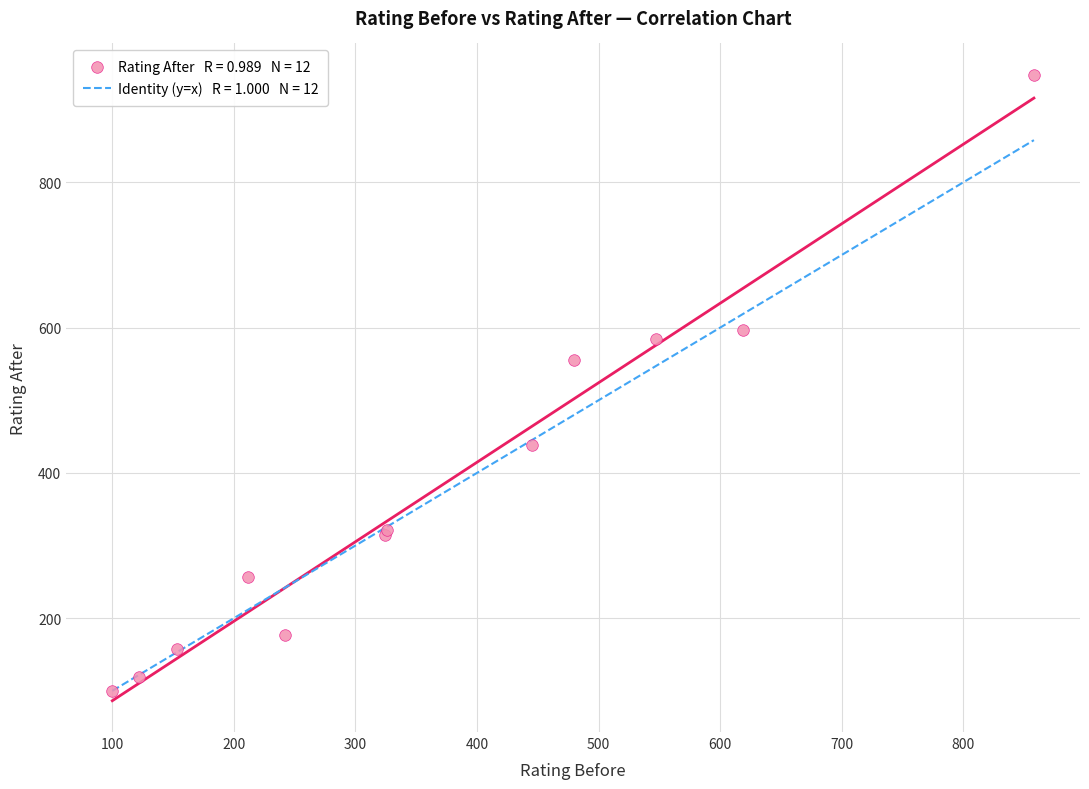

What Y value in the scatter plot is closest to 524?

556